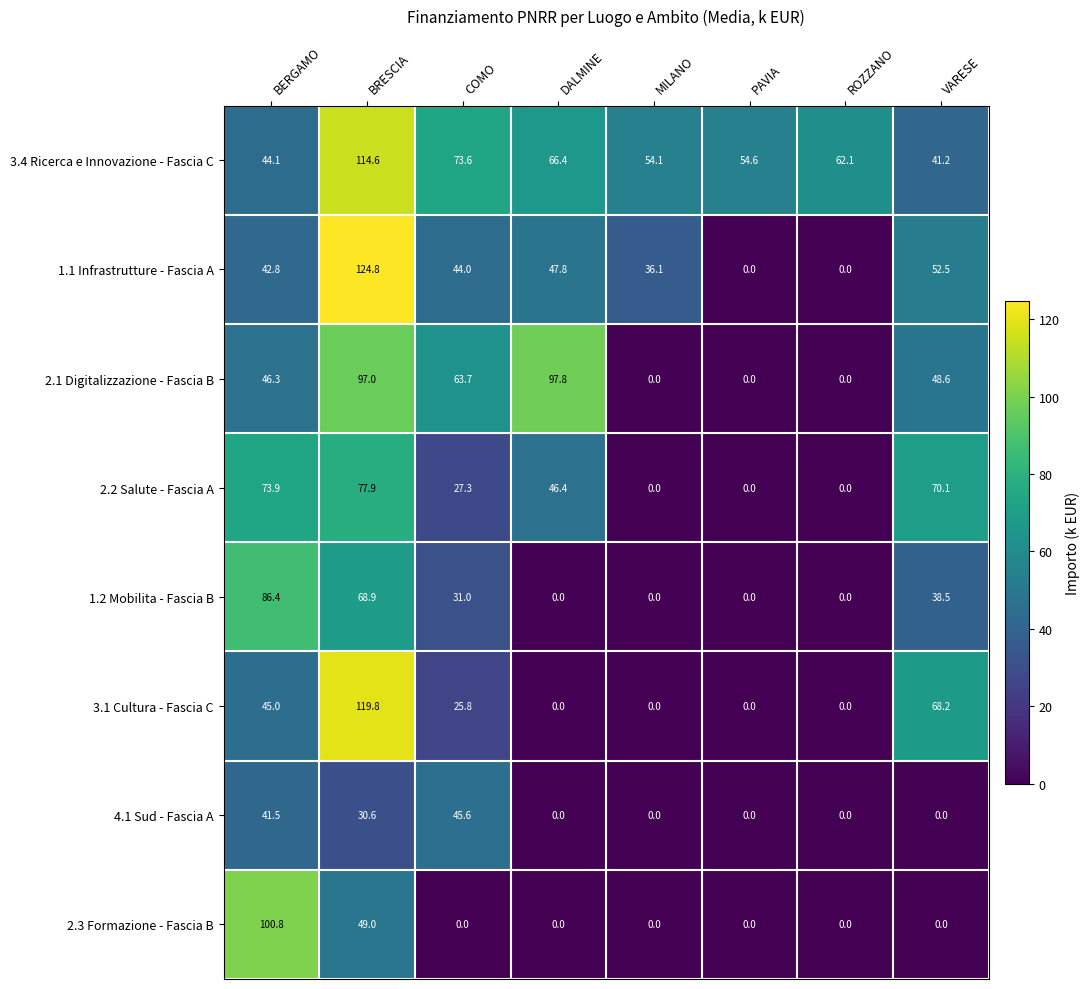

Is it true that 2.1 Digitalizzazione - Fascia B equals 0.0 at PAVIA?

True